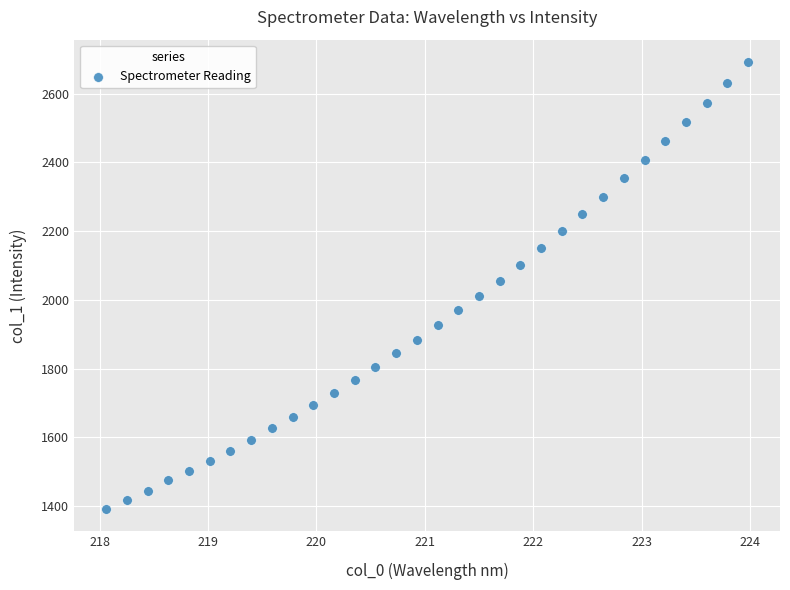

What is the range of X values (max minus min)?

5.9